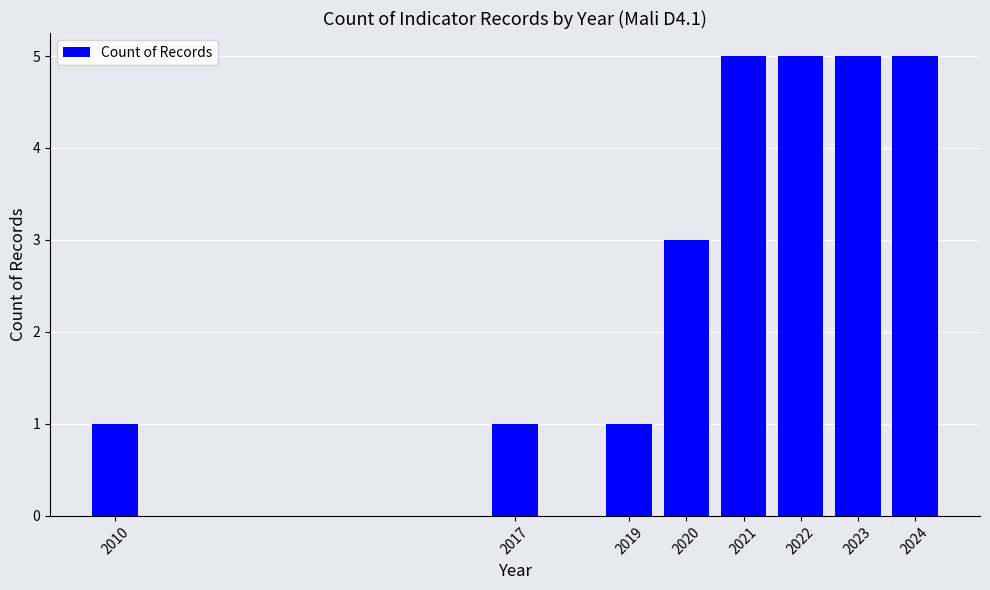

What is the maximum value shown in the chart?

5